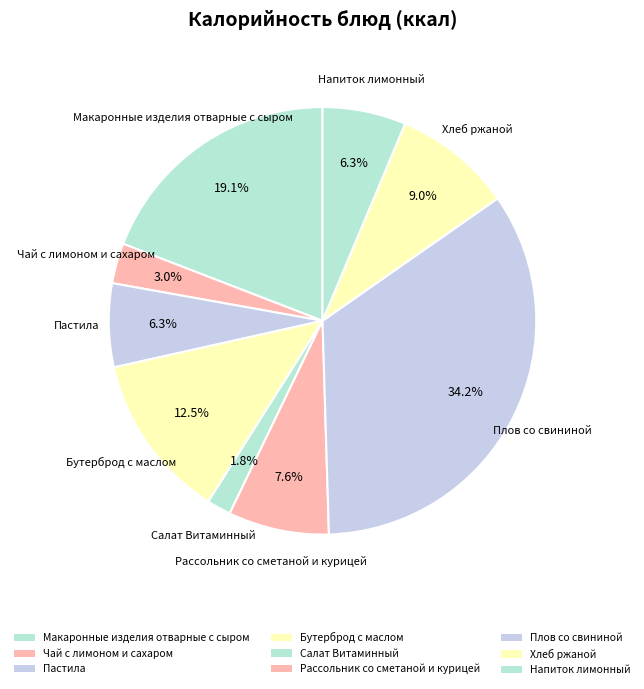

What percentage is NOT represented by Рассольник со сметаной и курицей?

92.4%